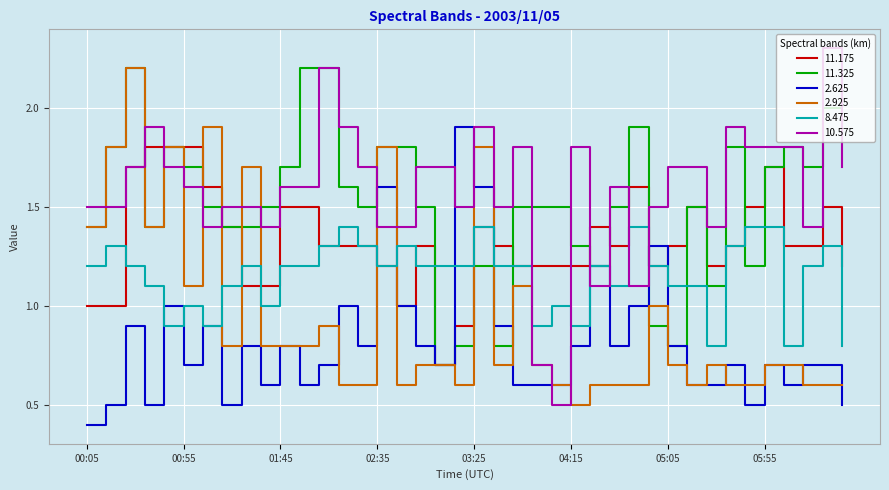

Which series has the largest range (max minus min)?

10.575